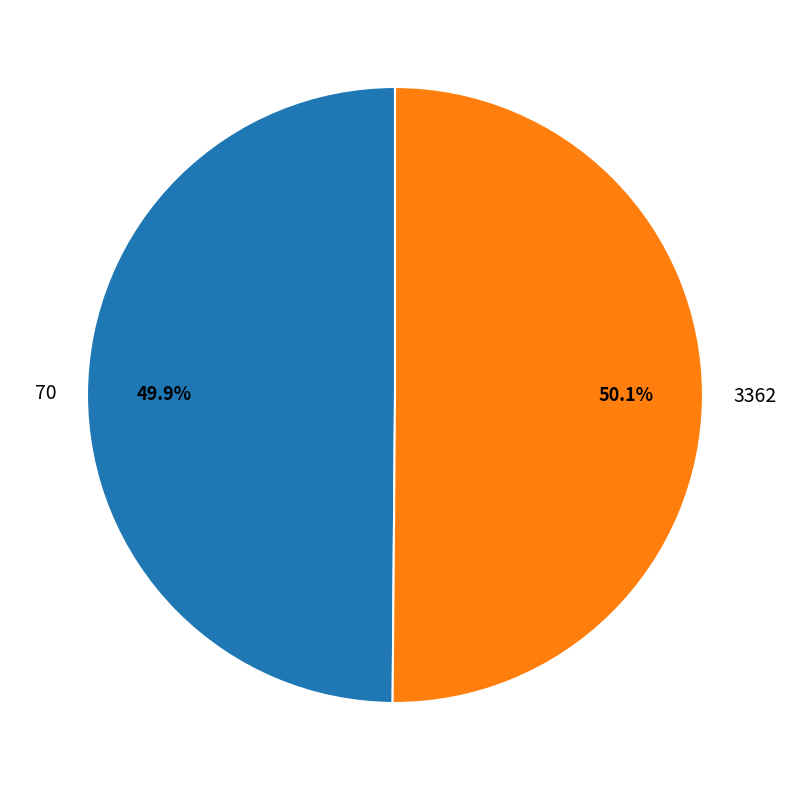

Count the number of slices in the pie.

2